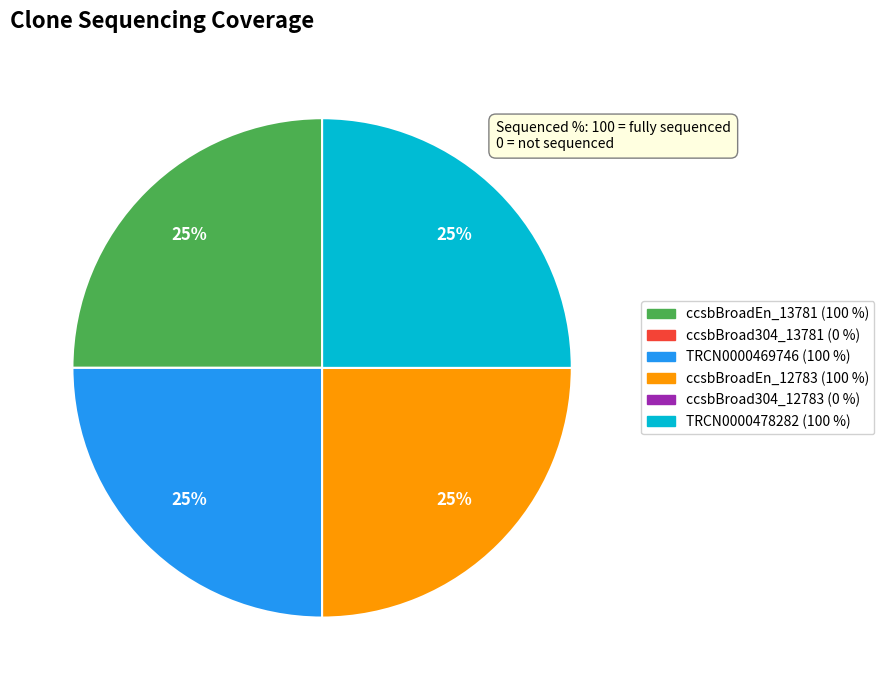

Does ccsbBroadEn_13781 account for over 50% of the chart?

No